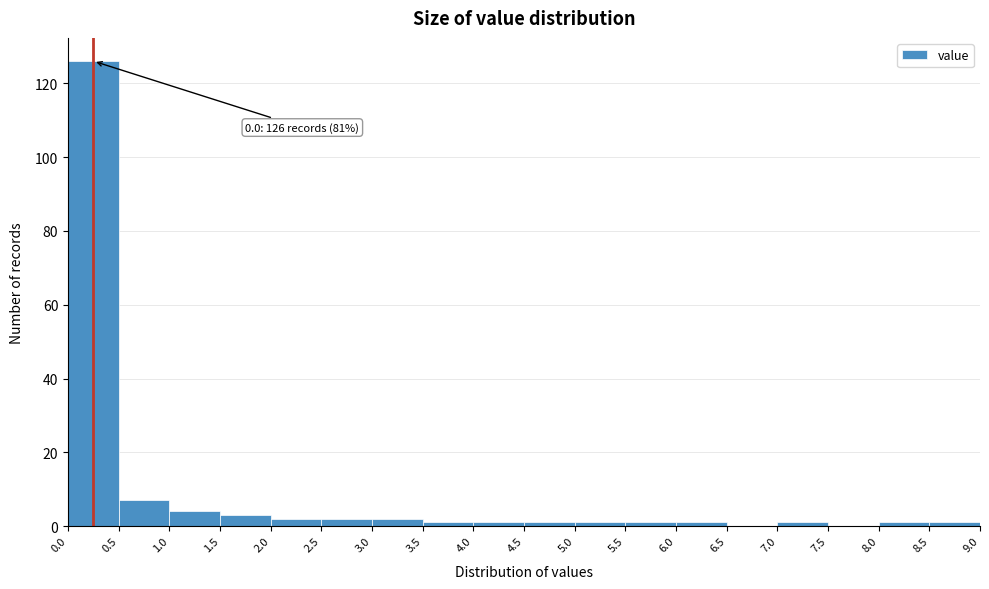

Which range on the x-axis has the tallest bar?

0.0 to 0.5